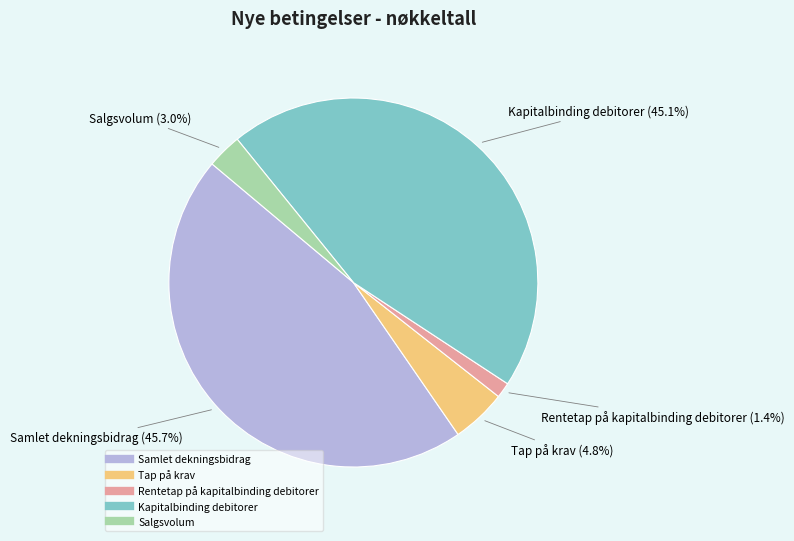

Does Rentetap på kapitalbinding debitorer account for over 50% of the chart?

No